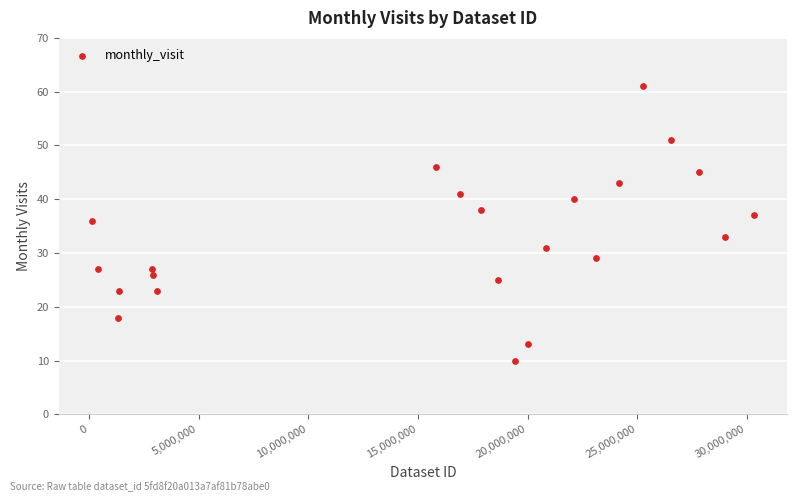

What Y value in the scatter plot is closest to 35?

36